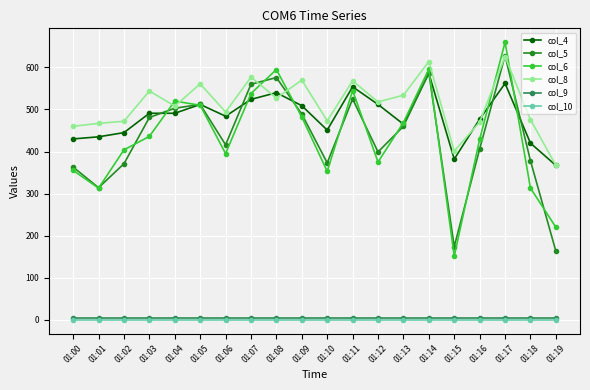

Where is col_6 nearest to the value 405?

01:02